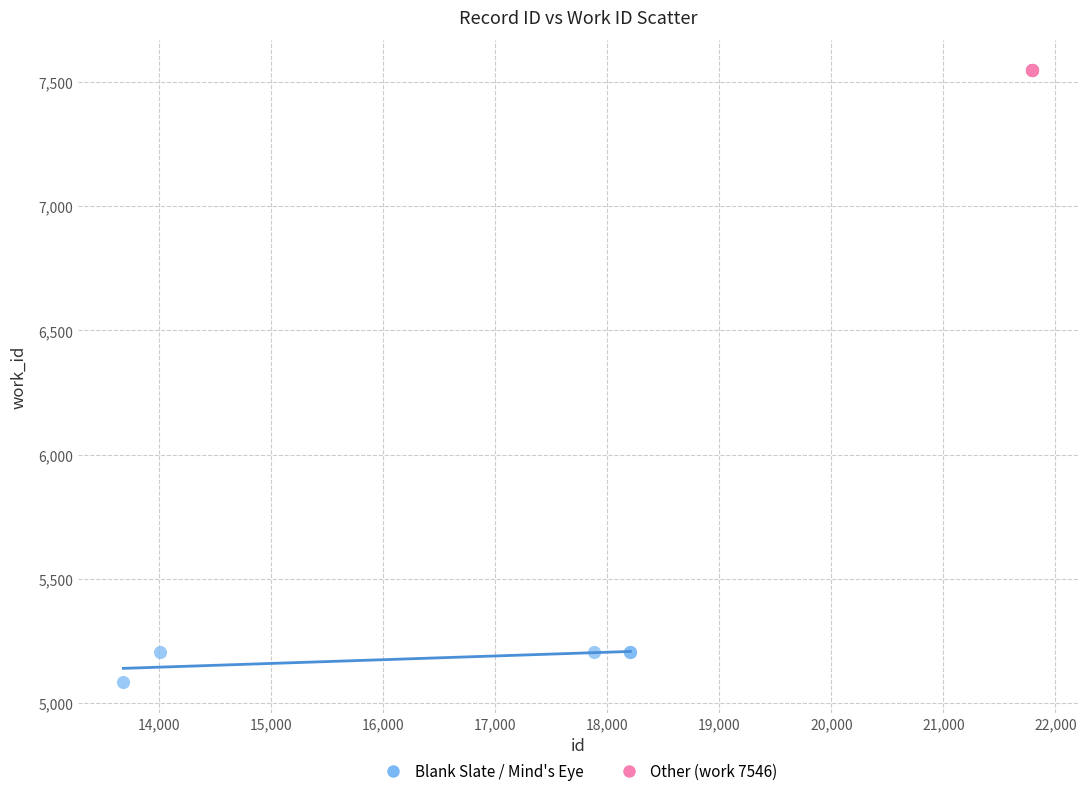

Which series reaches the minimum Y coordinate?

Blank Slate / Mind's Eye